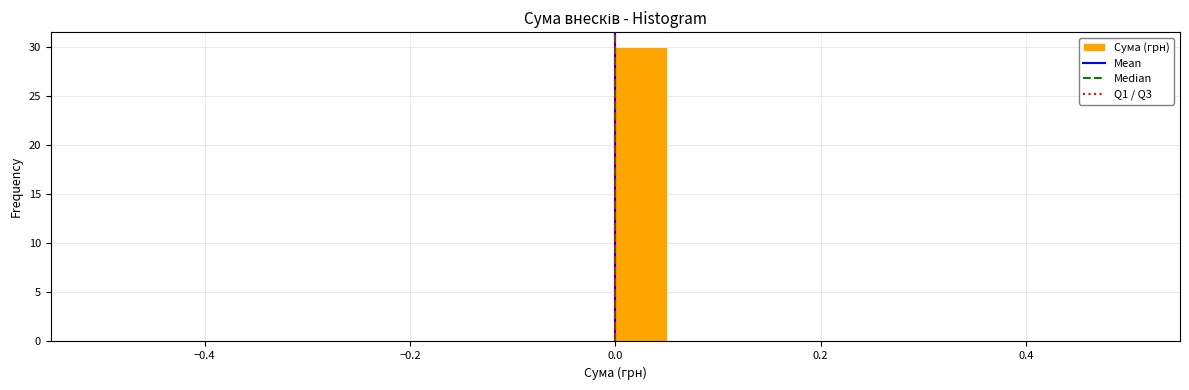

Around what value on the x-axis is the tallest bar? Give the approximate position of its centre, as read against the axis.

0.02